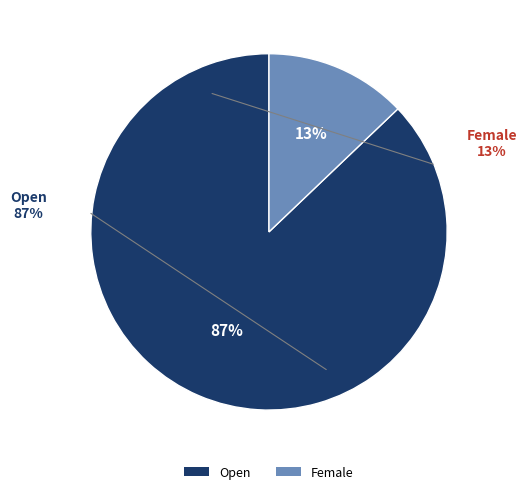

Is Female the majority of the pie?

No